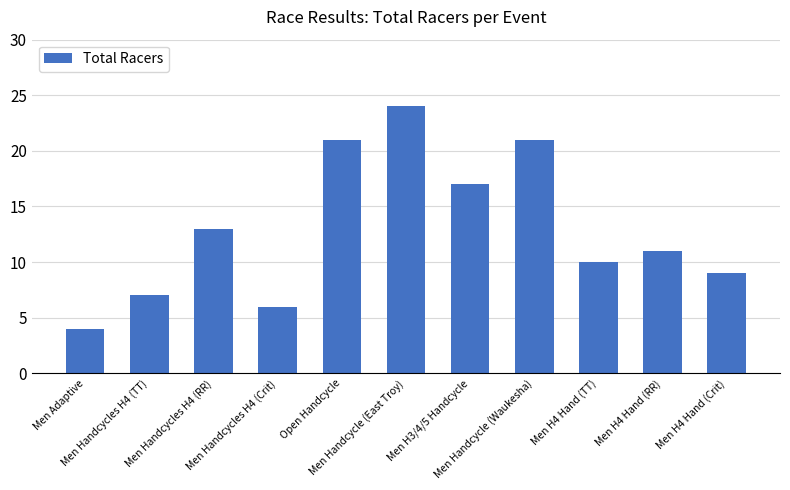

Which has a higher value, Men Handcycle (East Troy) or Men H4 Hand (RR)?

Men Handcycle (East Troy)